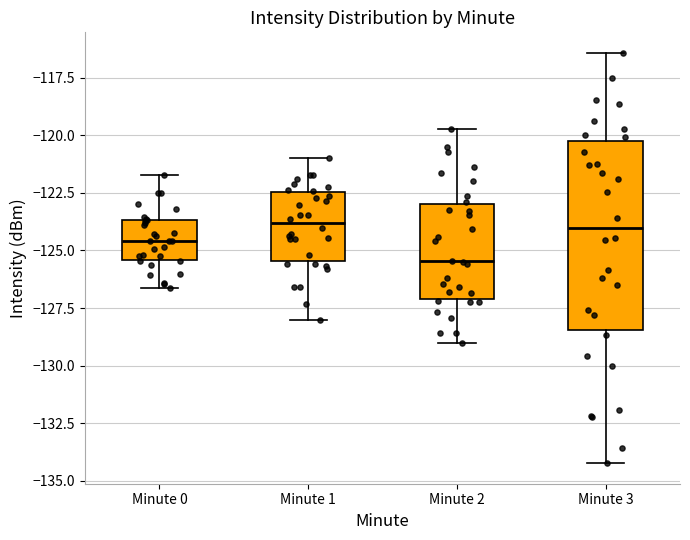

Which box is the tallest, from its lower edge to its upper edge?

Minute 3